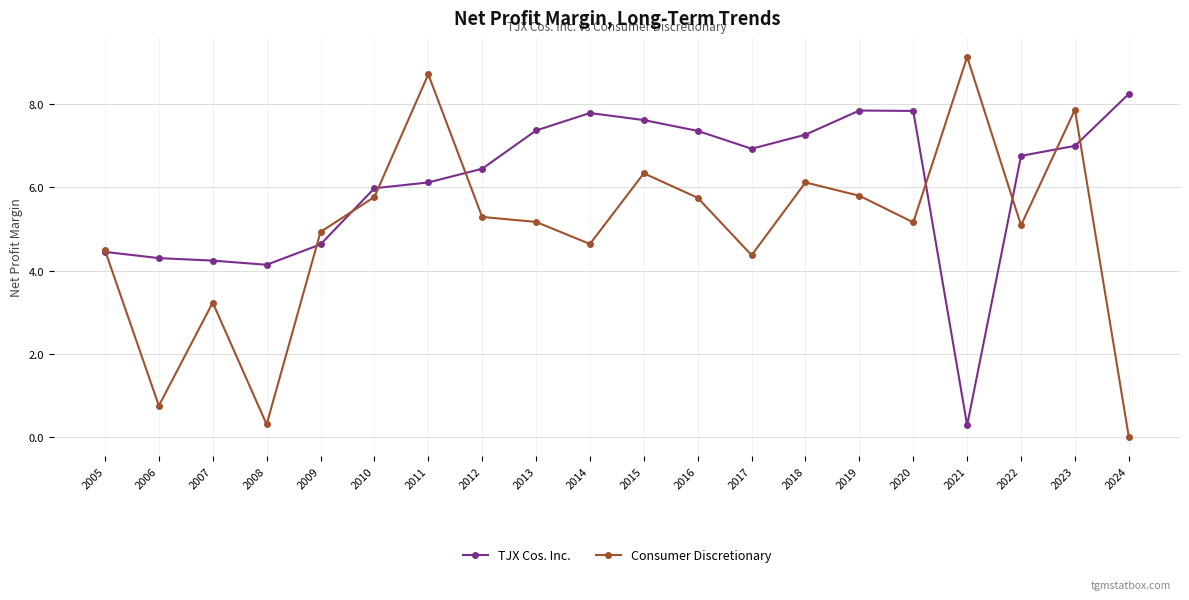

Rank the series by their maximum value, from lowest to highest.

TJX Cos. Inc., Consumer Discretionary